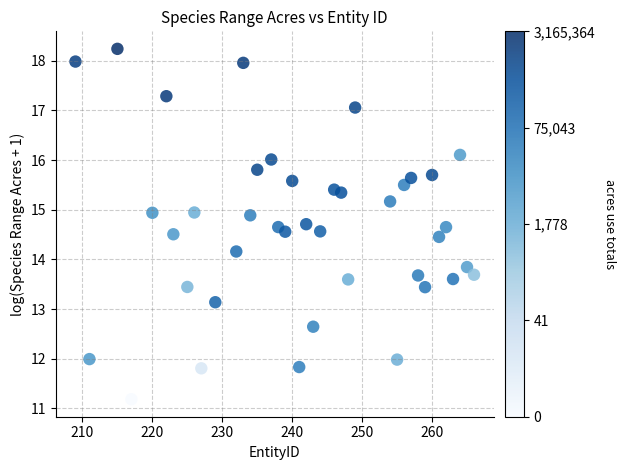

What is the range of Y values (max minus min)?

7.1